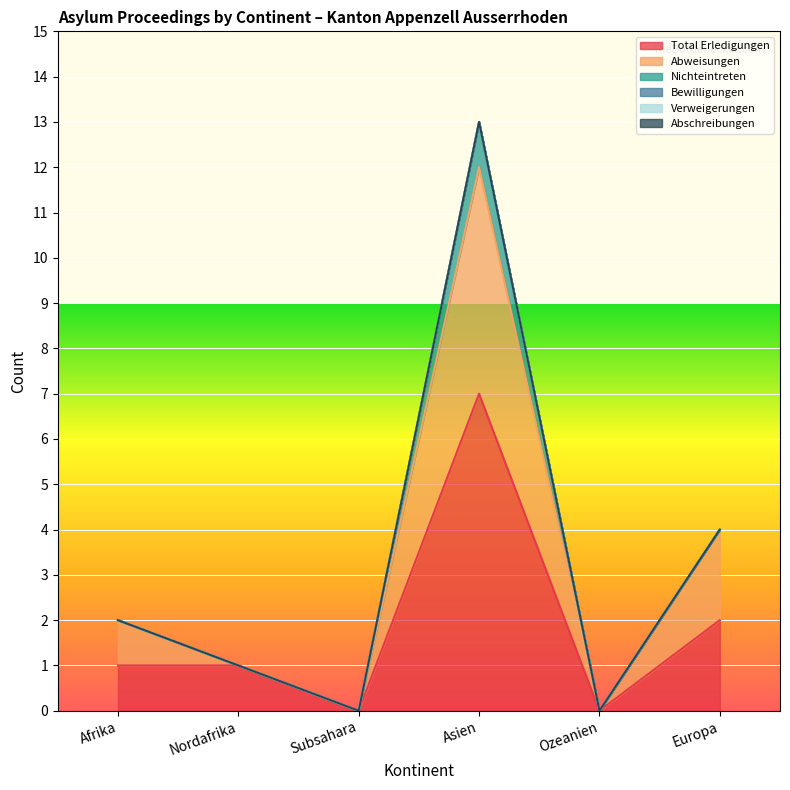

How many positive values does the Total Erledigungen series have?

4